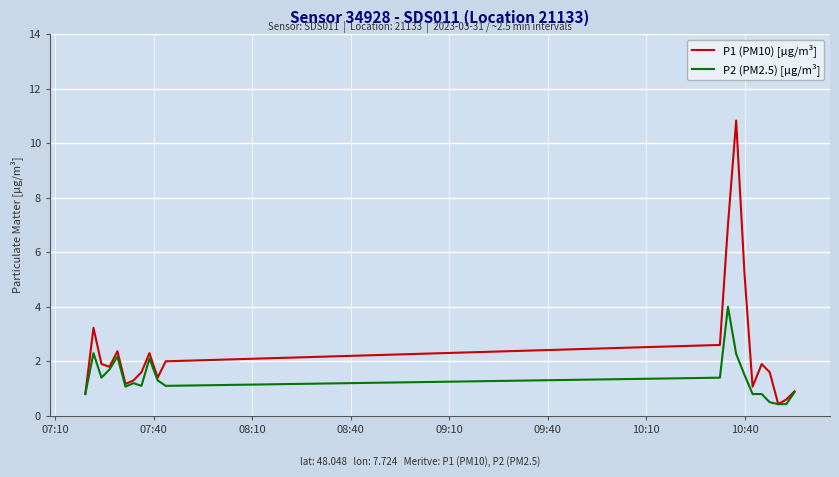

What is the average value of the P1 (PM10) [µg/m³] series?

2.5